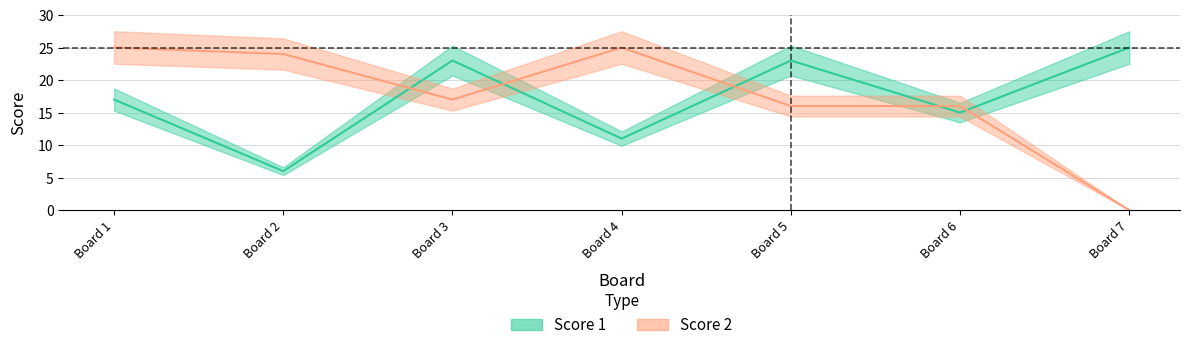

How many lines are shown in the chart?

2